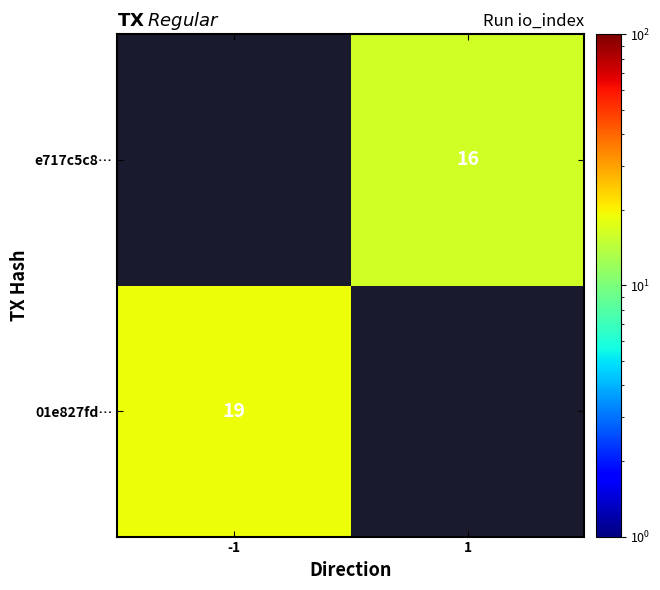

What is the minimum value shown in the chart?

16.0